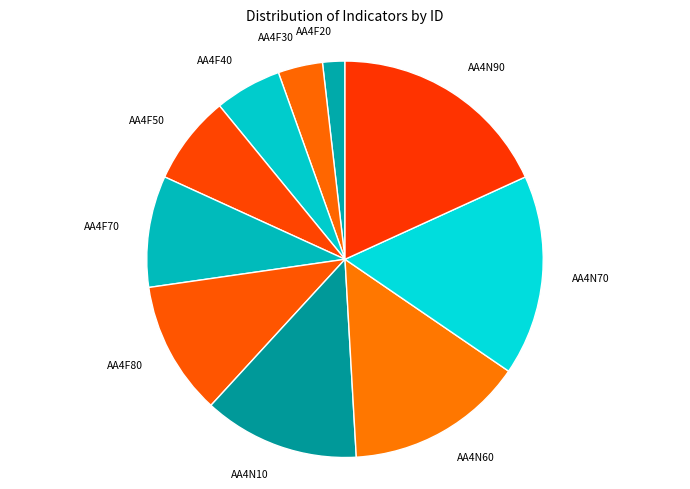

Rank the categories by value from highest to lowest.

AA4N90, AA4N70, AA4N60, AA4N10, AA4F80, AA4F70, AA4F50, AA4F40, AA4F30, AA4F20